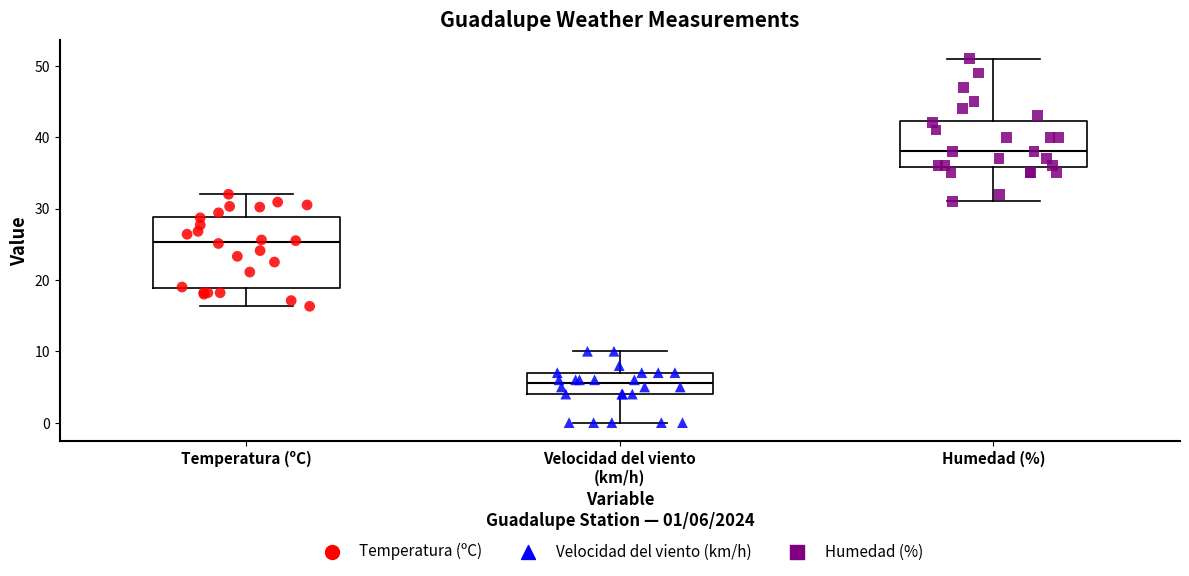

Where is the upper edge of the box for Humedad (%) on the y-axis? The values are not printed on the chart, so give them approximately, as read against the axis.

42